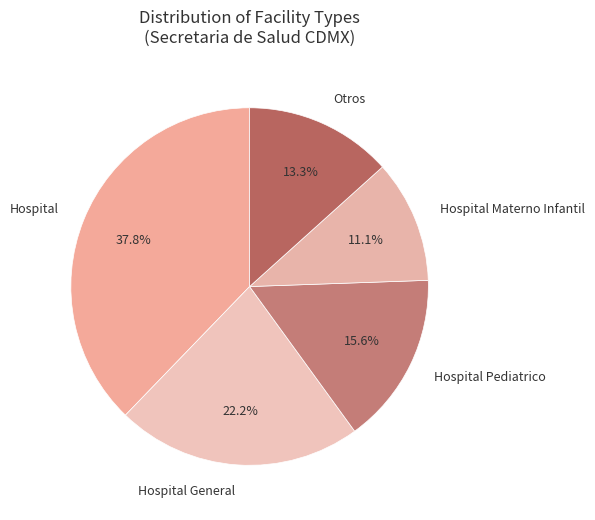

Does Hospital represent more than half of the total?

No